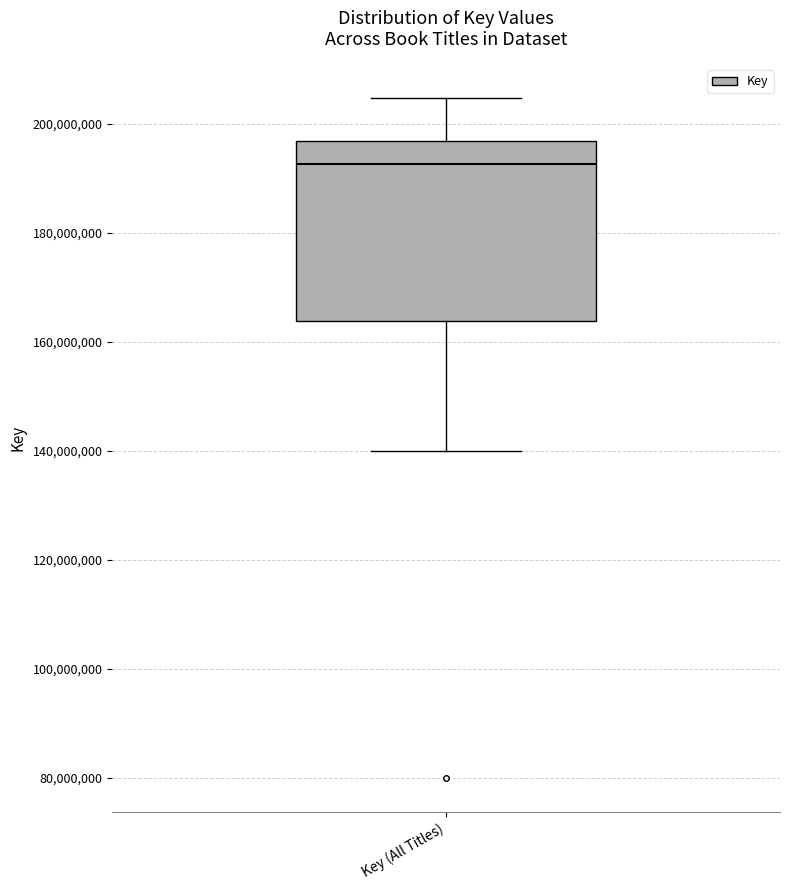

Transcribe this box plot: give where the median line is, the range the box spans, and where the two whiskers end, as read against the y-axis. The values are not printed on the chart, so give them approximately, as read against the axis.

median 192000000, box 164000000 to 196000000, whiskers 140000000 to 204000000